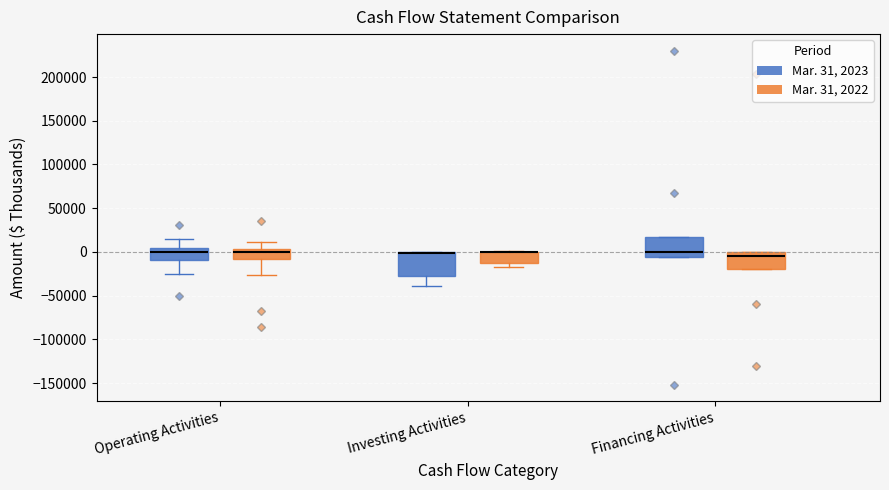

Reading left to right, transcribe this box plot: for each box, give where its median line is, the range the box spans, and where its two whiskers end, as read against the y-axis. The values are not printed on the chart, so give them approximately, as read against the axis.

Operating Activities (Mar. 31, 2023): median 0, box -10000 to 5000, whiskers -25000 to 15000
Operating Activities (Mar. 31, 2022): median 0, box -10000 to 5000, whiskers -25000 to 10000
Investing Activities (Mar. 31, 2023): median 0 (drawn on the box's upper edge), box -30000 to 0, whiskers -40000 to 0
Investing Activities (Mar. 31, 2022): median 0 (drawn on the box's upper edge), box -15000 to 0, whiskers -15000 (just below the box's lower edge) to 0
Financing Activities (Mar. 31, 2023): median 0, box -5000 to 15000, whiskers -5000 to 15000
Financing Activities (Mar. 31, 2022): median -5000, box -20000 to 0, whiskers -20000 to 0